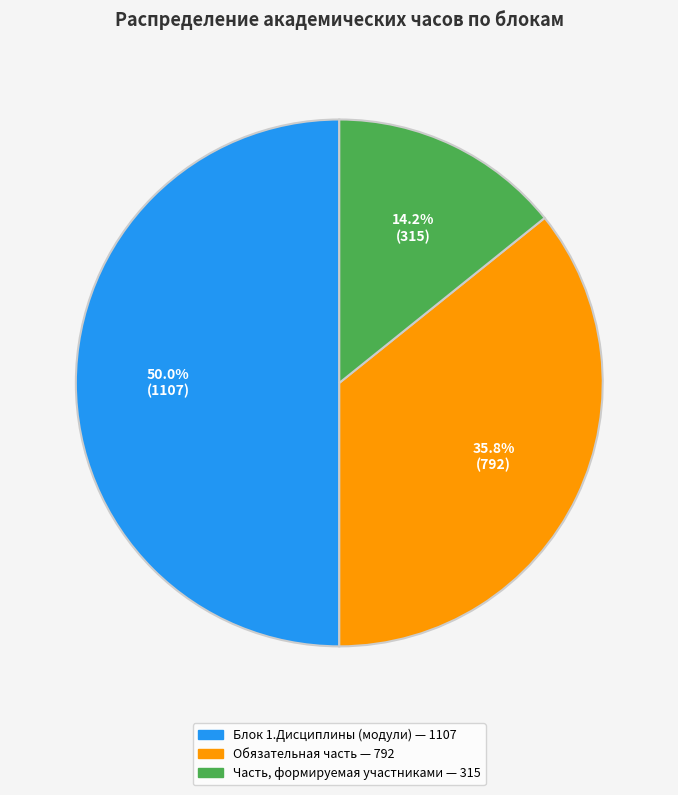

To the nearest percent, what percentage of the pie is Часть, формируемая участниками?

14%